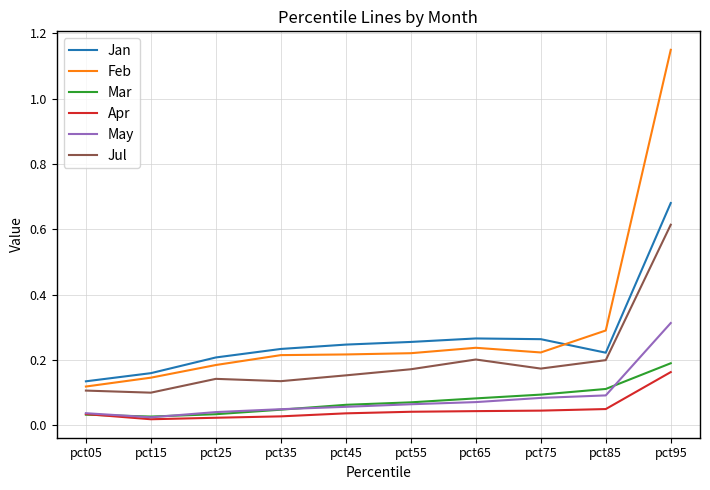

Which label corresponds to the largest value in the chart?

pct95